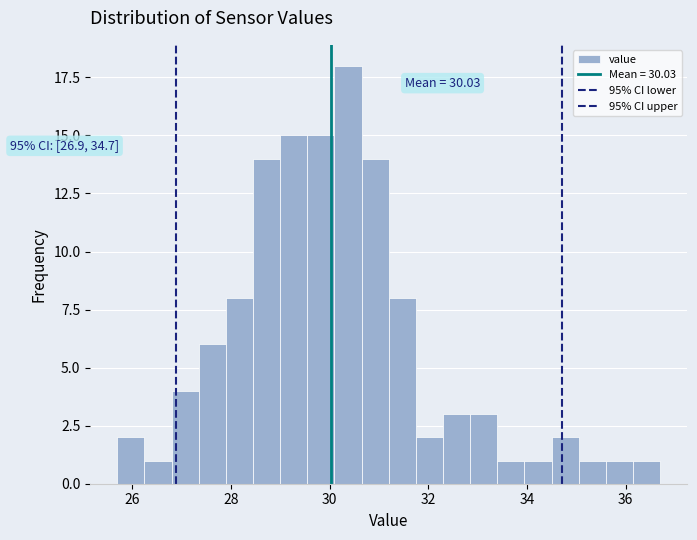

Around what value on the x-axis is the tallest bar? Give the approximate position of its centre, as read against the axis.

30.4